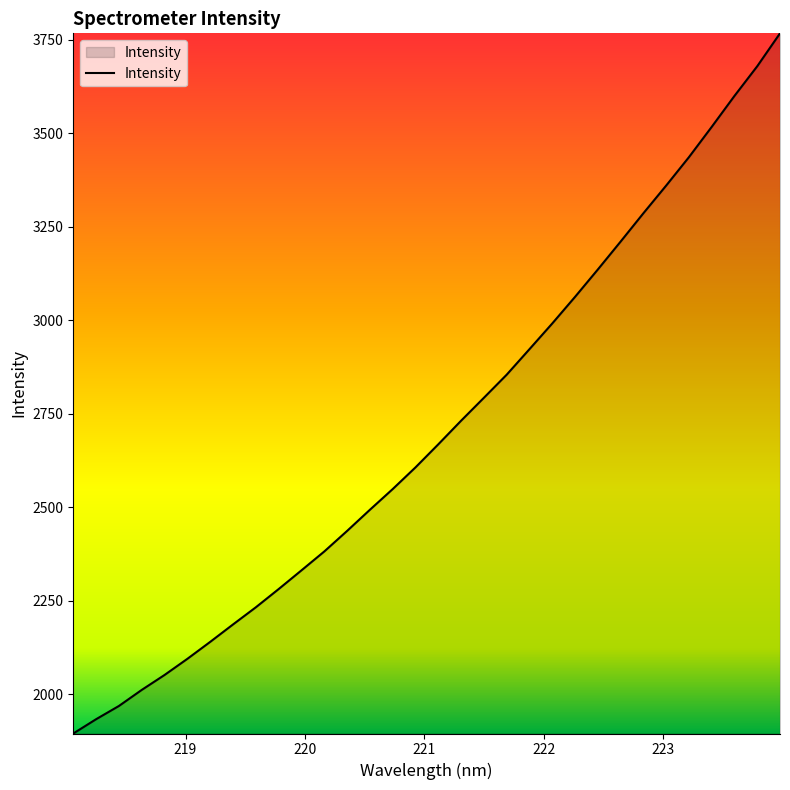

What is the difference between the maximum and second lowest values?

1833.2